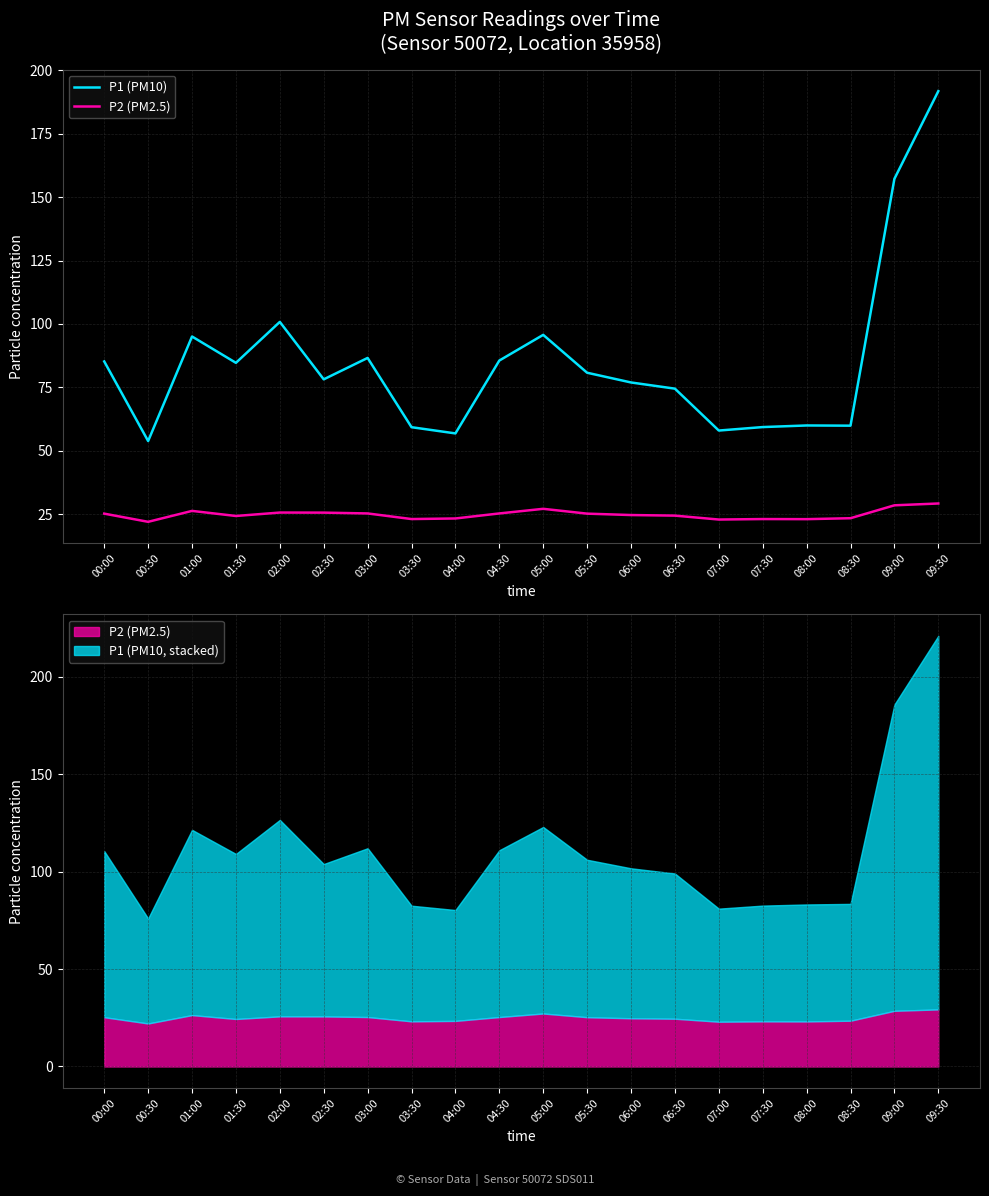

Where is the first local maximum for P2 (PM2.5)?

01:00